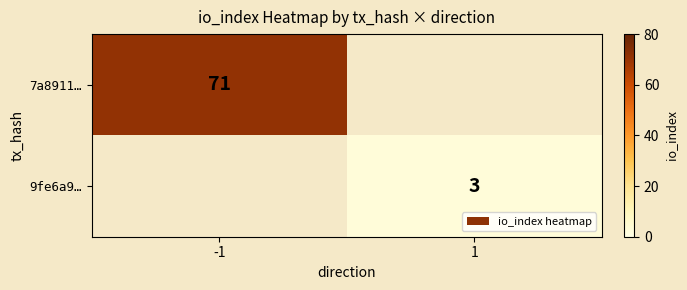

Is it true that 7a8911… equals 39 at -1?

False